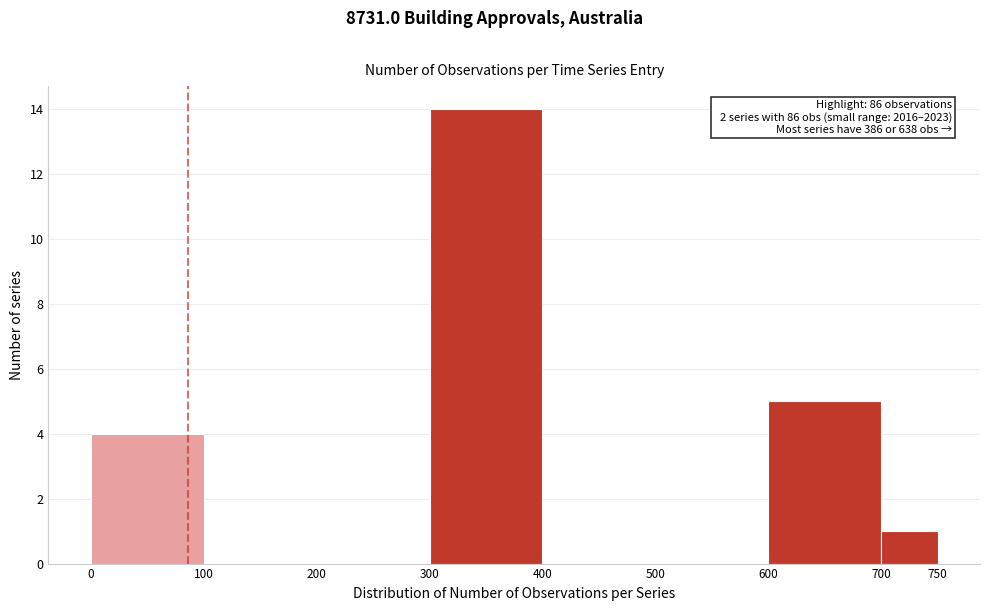

Over which range of the x-axis is the bar tallest?

300 to 400